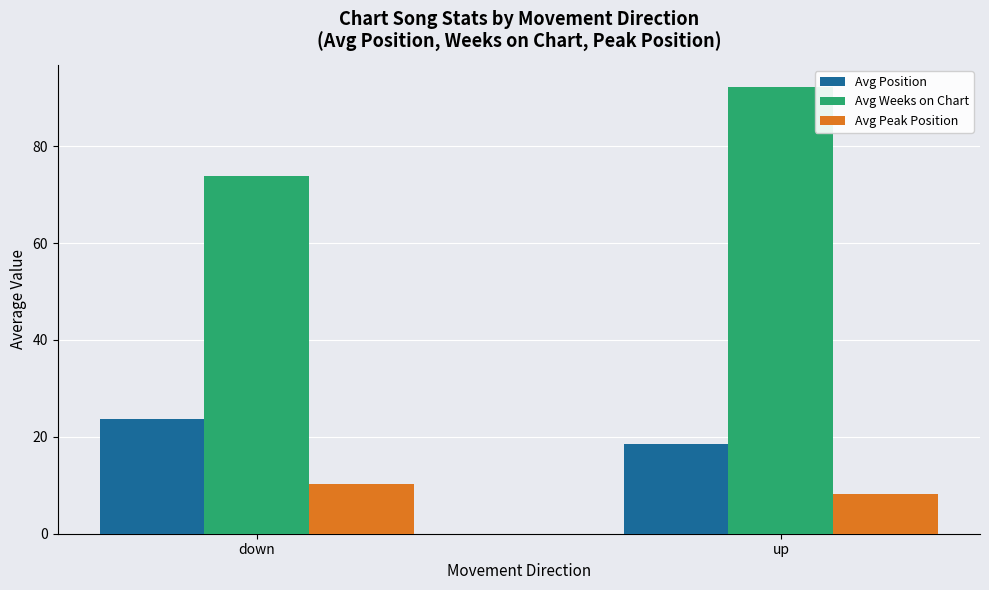

What is the label of the 2nd bar from the left?

up